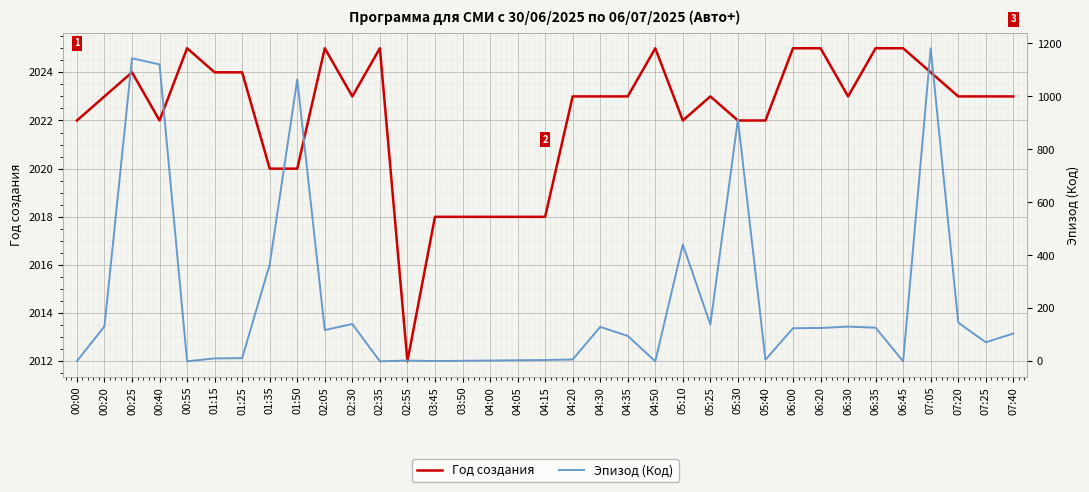

True or false: Год создания and Эпизод (Код) cross at least once.

False